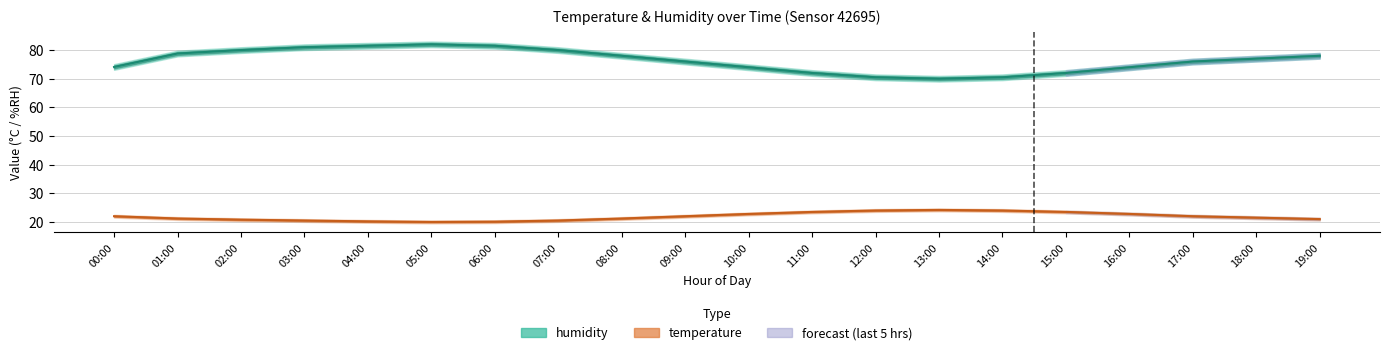

True or false: humidity and temperature intersect in this chart.

False